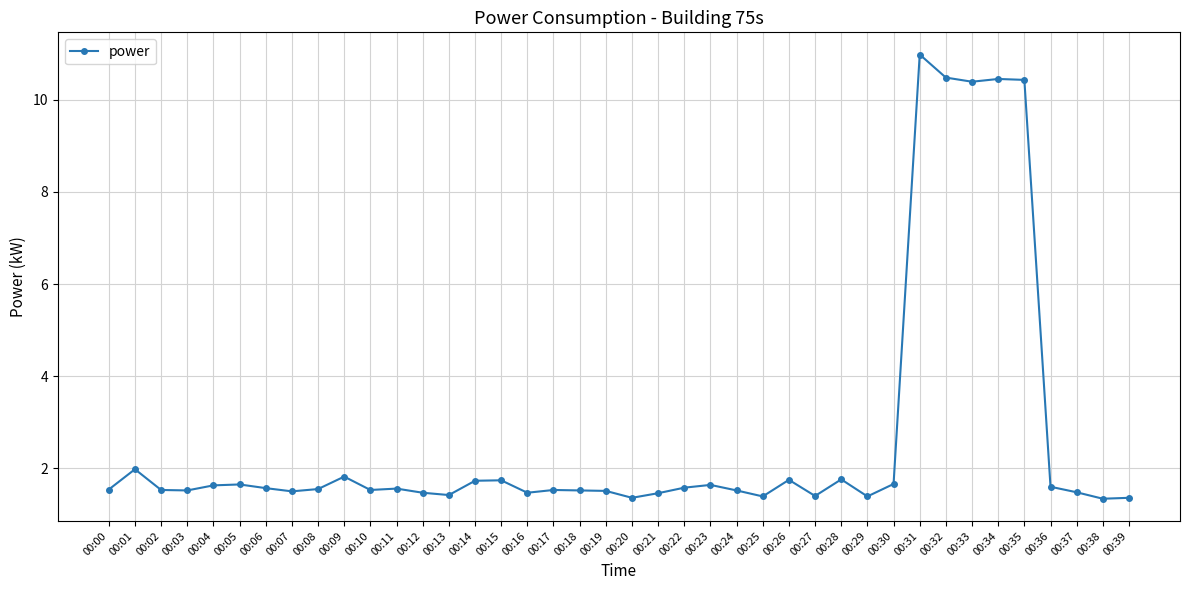

What is the ratio of the value at 00:02 to the value at 00:14?

0.9